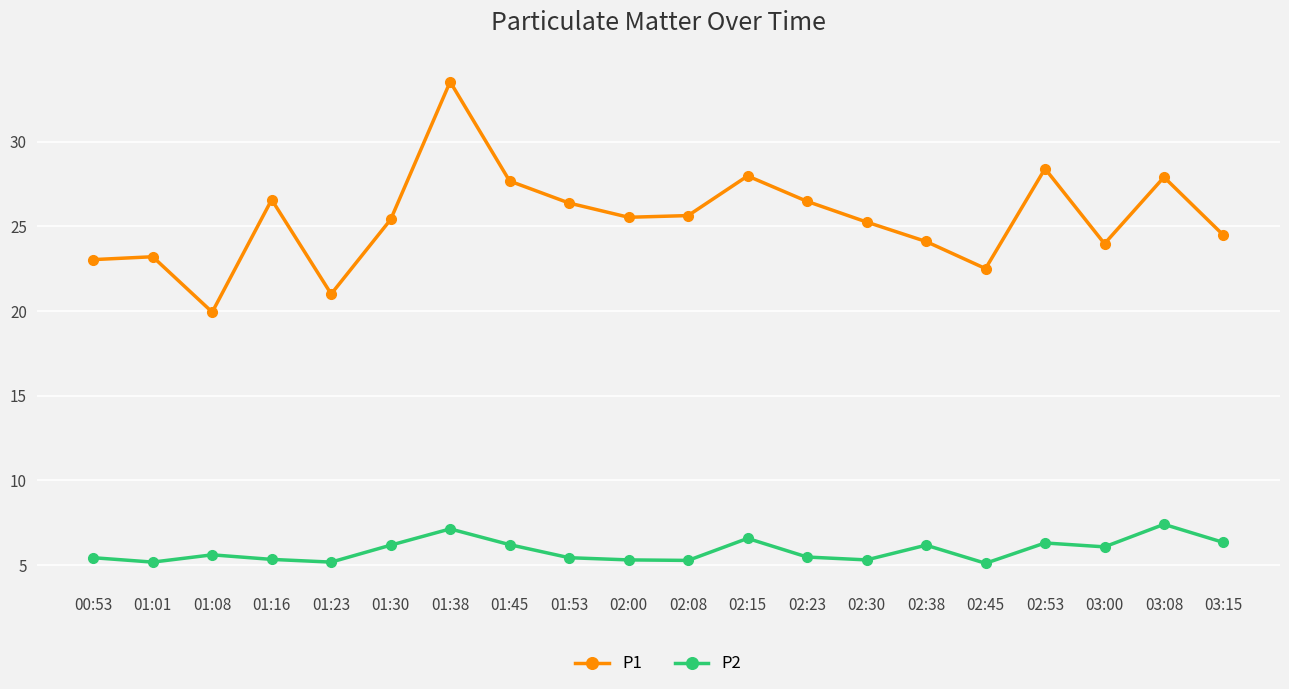

What is the total value across all series at 02:30?

30.6